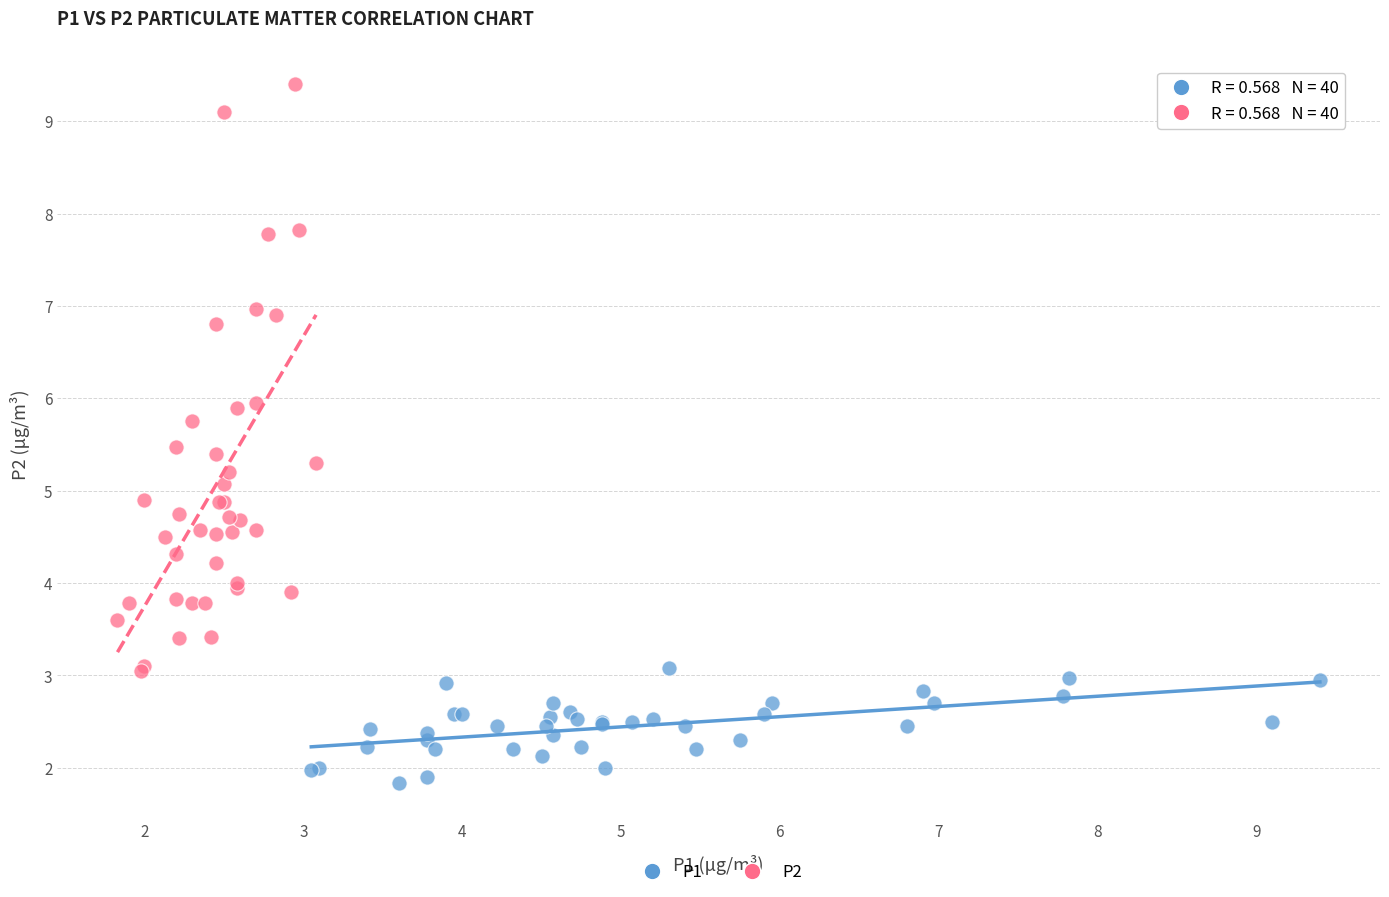

Which series contains the highest Y value?

P2